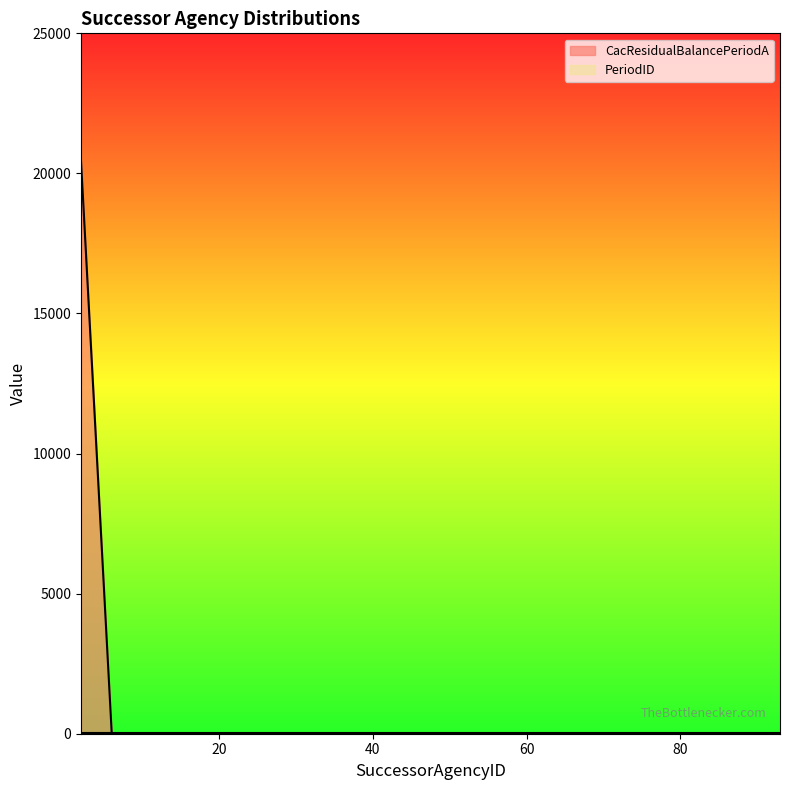

Reading left to right, what are all the values shown in this chart?

2=20435	6=0	12=0	15=0	20=0	22=0	24=0	28=0	29=0	30=0	42=0	51=0	54=0	60=0	69=0	70=0	78=0	80=0	81=0	93=0